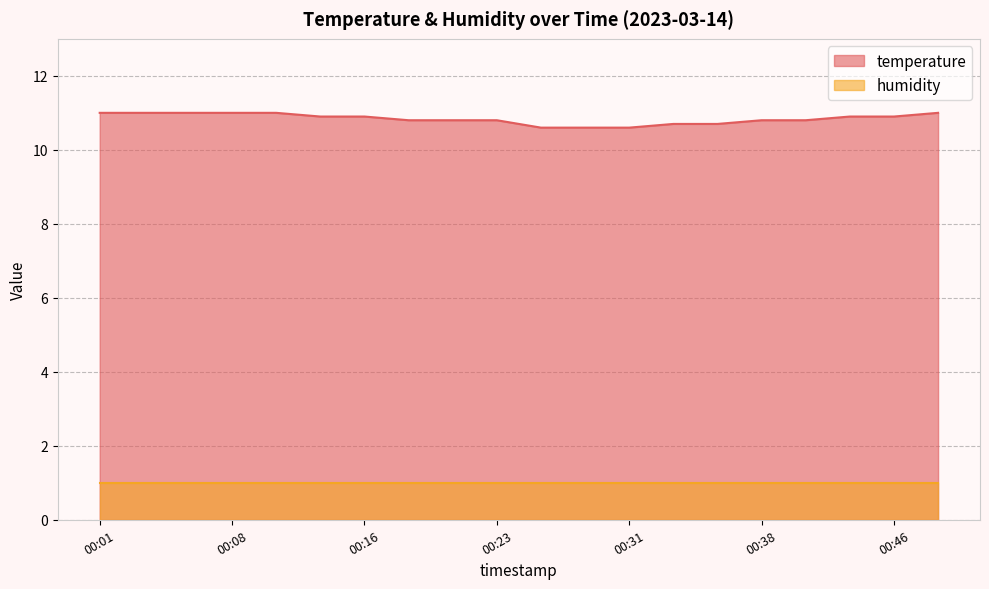

Read the value at 00:38.

10.8